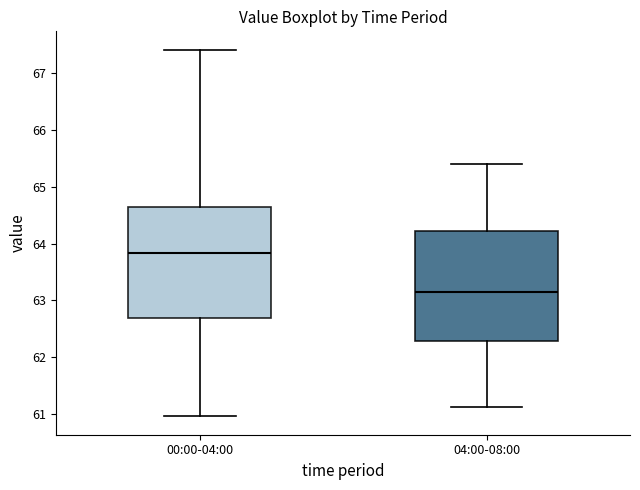

Reading left to right, transcribe this box plot: for each box, give where its median line is, the range the box spans, and where its two whiskers end, as read against the y-axis. The values are not printed on the chart, so give them approximately, as read against the axis.

00:00-04:00: median 63.8, box 62.7 to 64.6, whiskers 61.0 to 67.4
04:00-08:00: median 63.2, box 62.3 to 64.2, whiskers 61.1 to 65.4